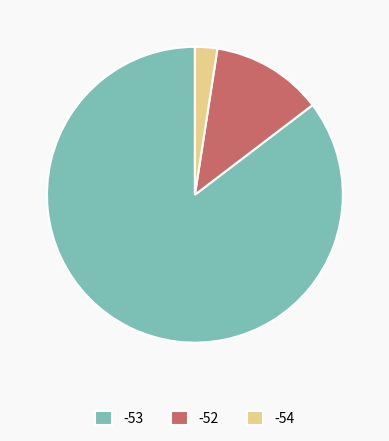

Count the number of slices in the pie.

3